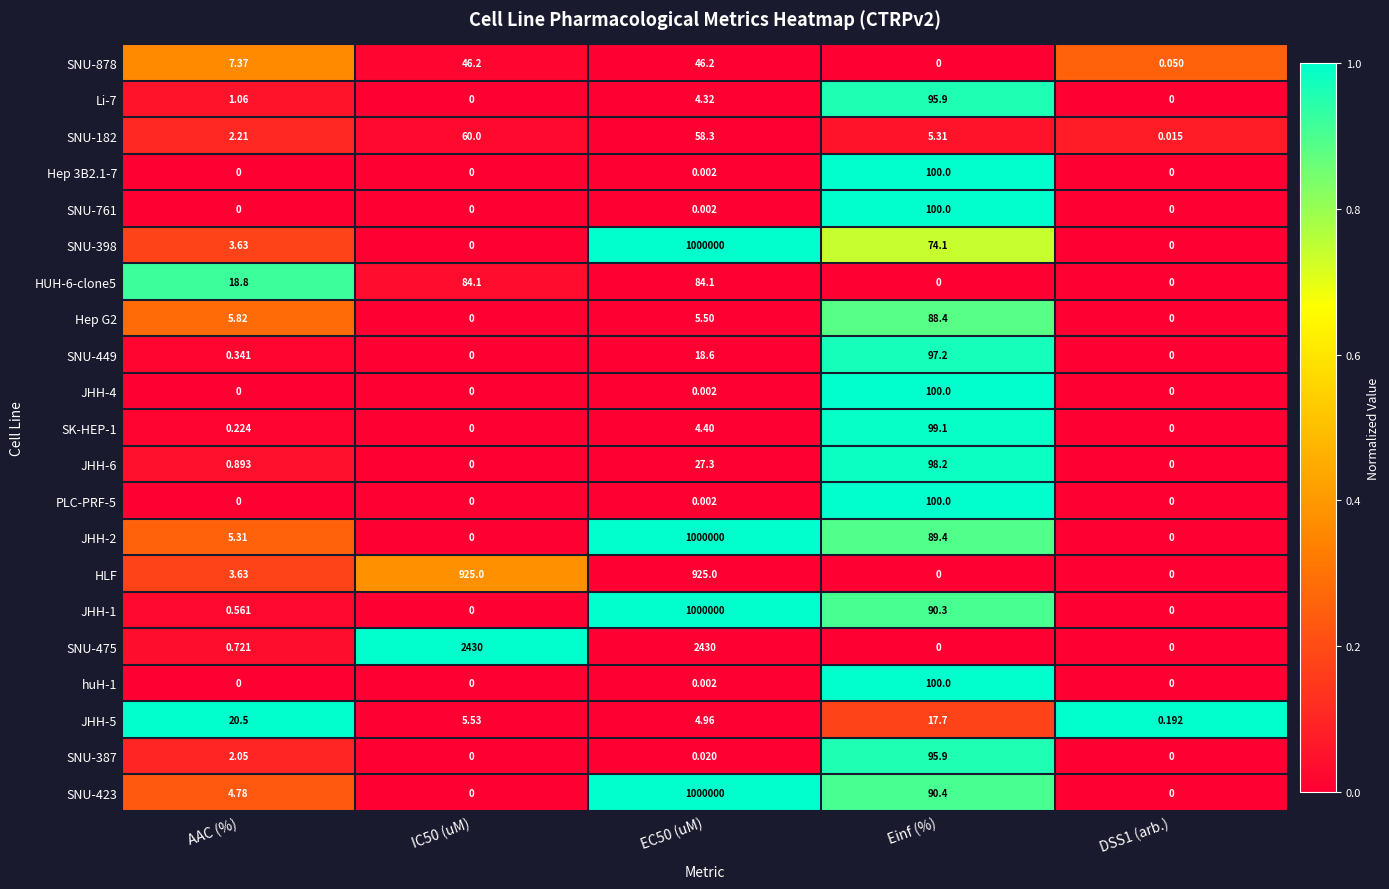

What is the difference between the highest and lowest values at EC50 (uM)?

1000000.0